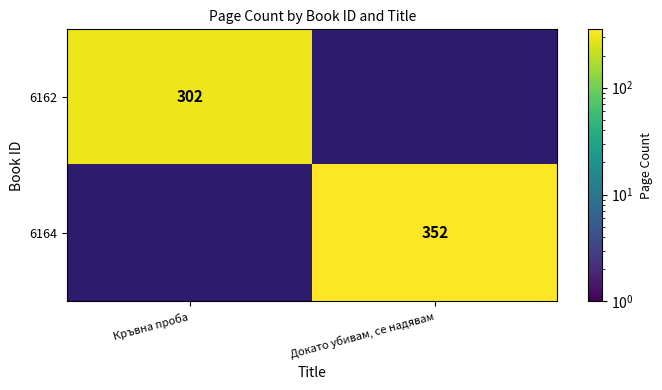

The value of 6162 at Кръвна проба is 404. True or false?

False